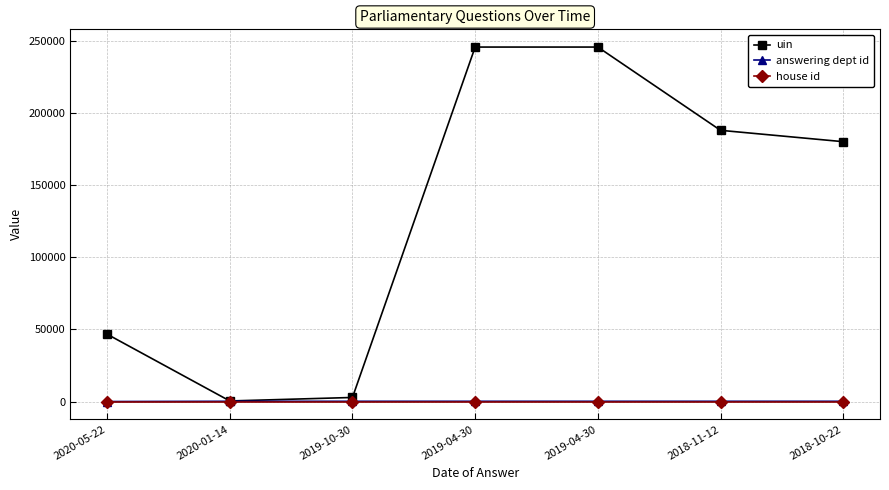

What is the maximum value shown in the chart?

245891